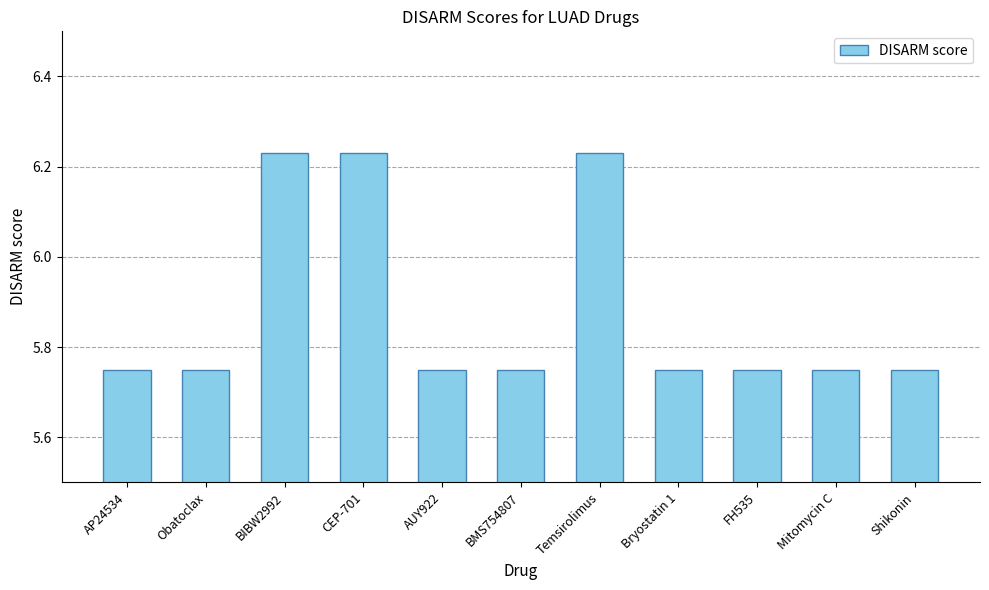

Between CEP-701 and FH535, which is larger?

CEP-701